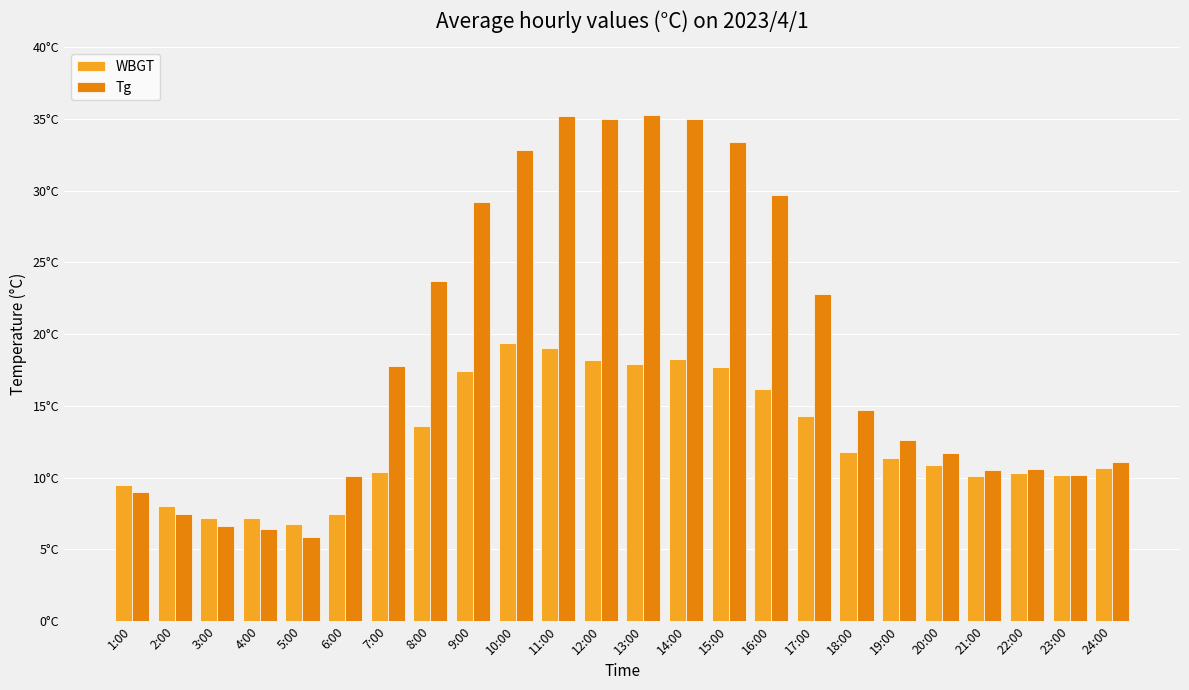

What is the difference between the second highest and minimum values in the WBGT series?

12.2